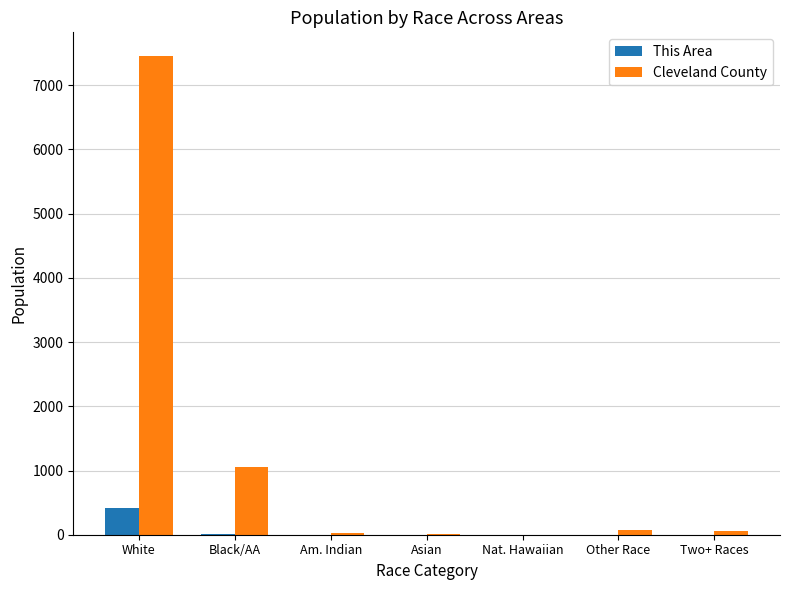

Is it true that This Area equals 0 at Other Race?

True